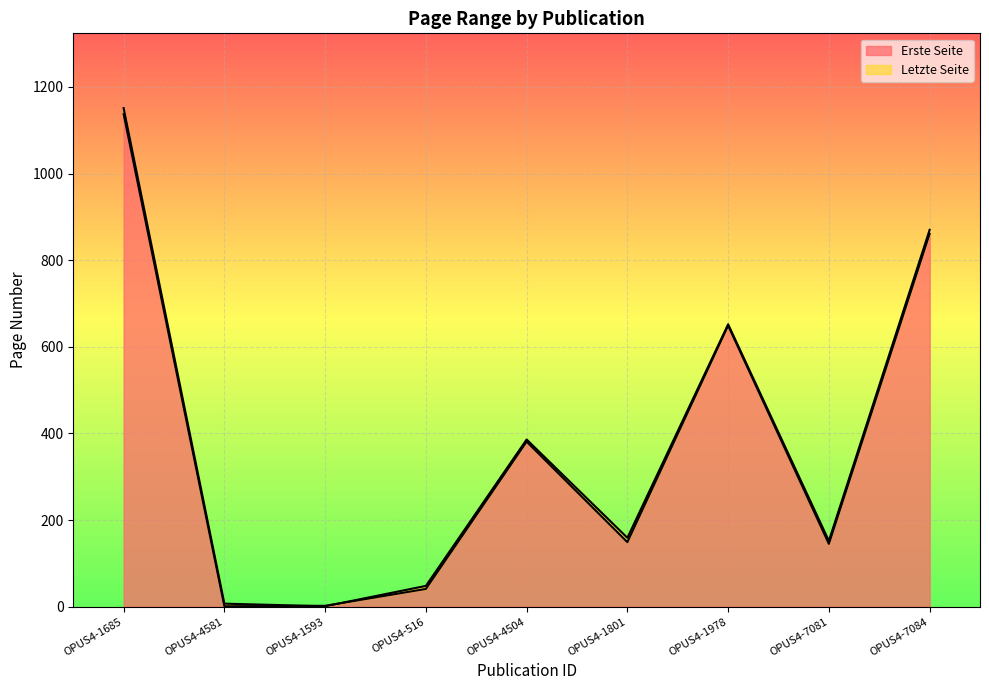

Where is Erste Seite nearest to the value 569?

OPUS4-1978